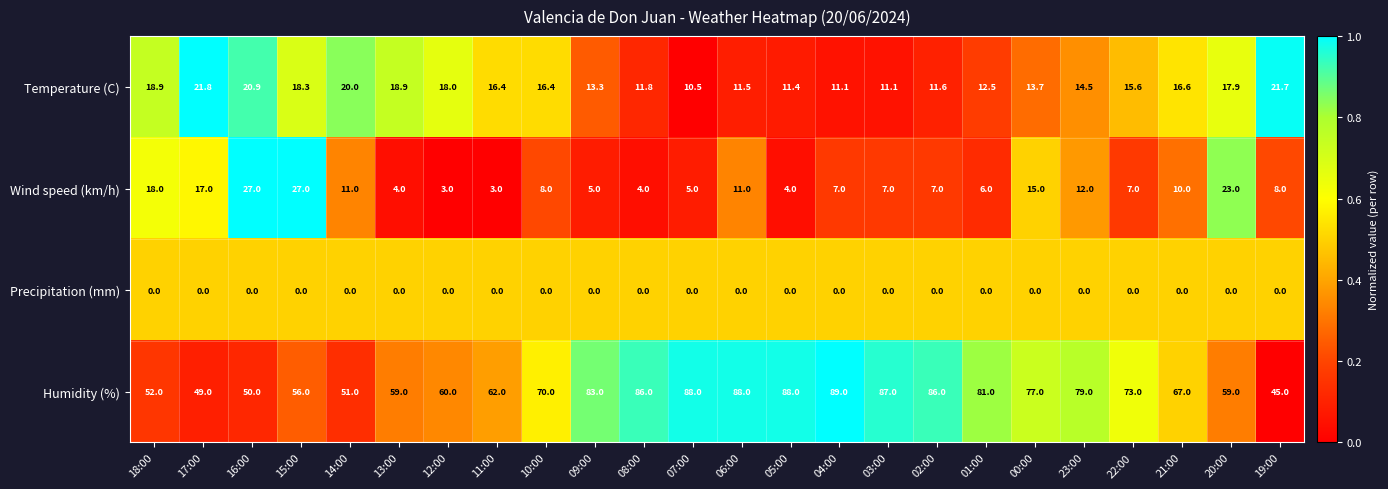

At which category does the chart reach its peak across all series?

04:00